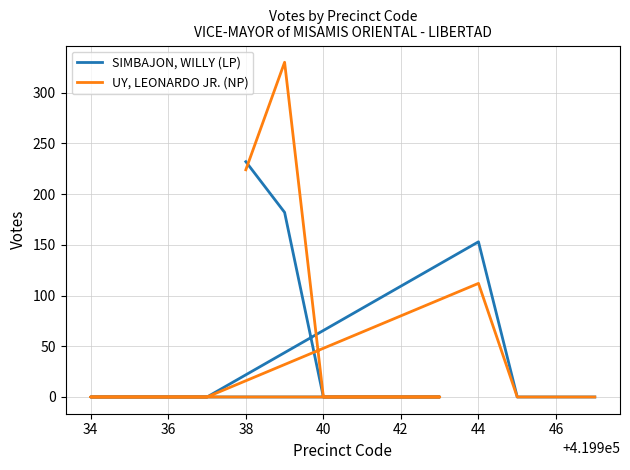

True or false: UY, LEONARDO JR. (NP) and SIMBAJON, WILLY (LP) intersect in this chart.

True